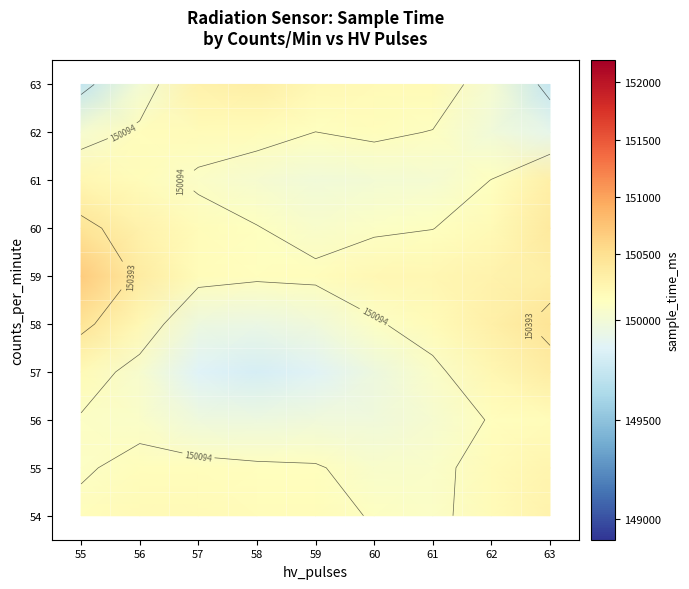

How many categories are shown in the chart?

9